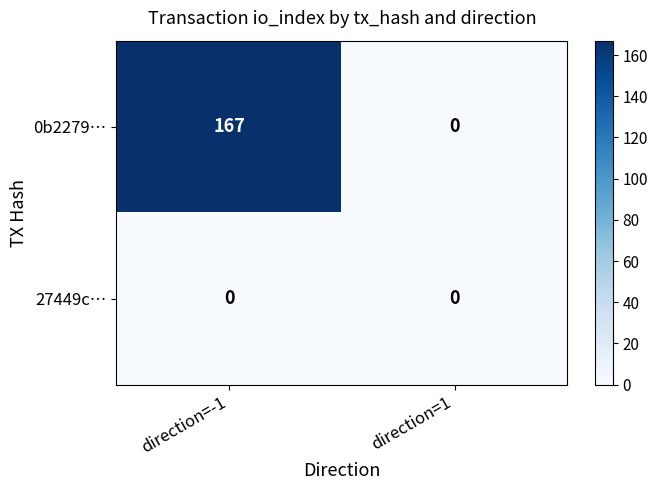

What is the difference between the 0b2279… values at direction=1 and direction=-1?

167